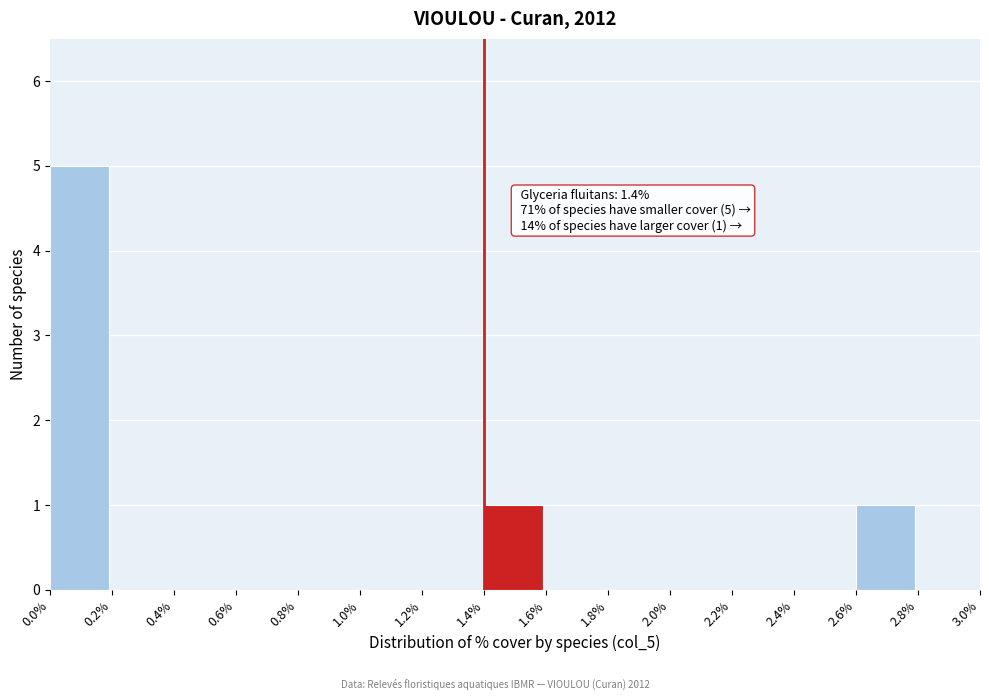

Which range on the x-axis has the tallest bar?

0.0% to 0.2%